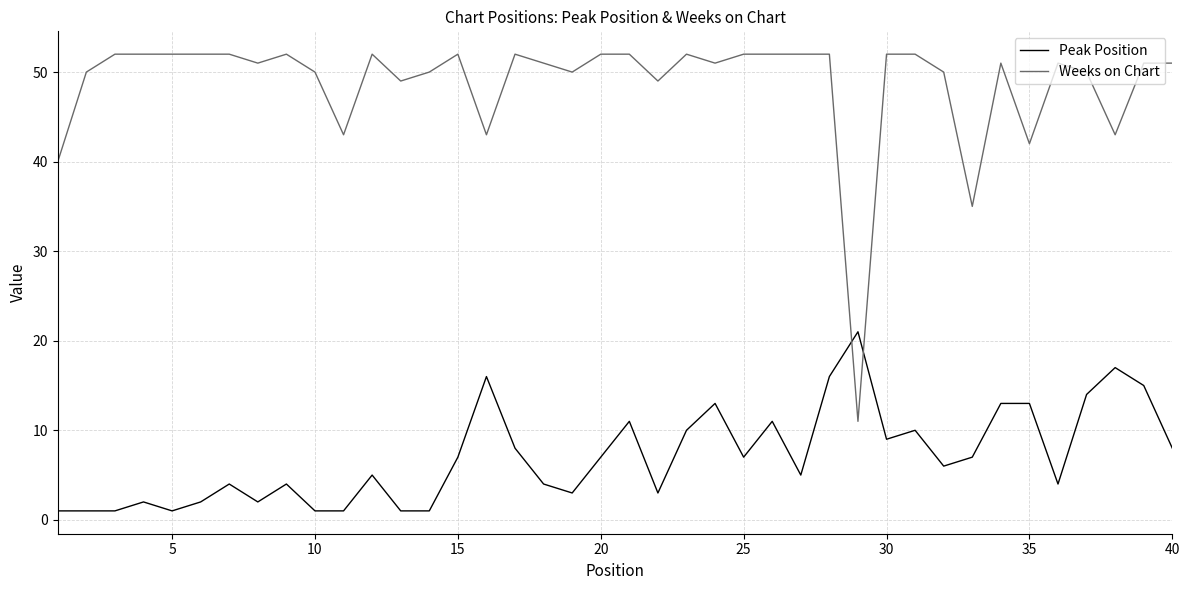

True or false: Weeks on Chart and Peak Position intersect in this chart.

True